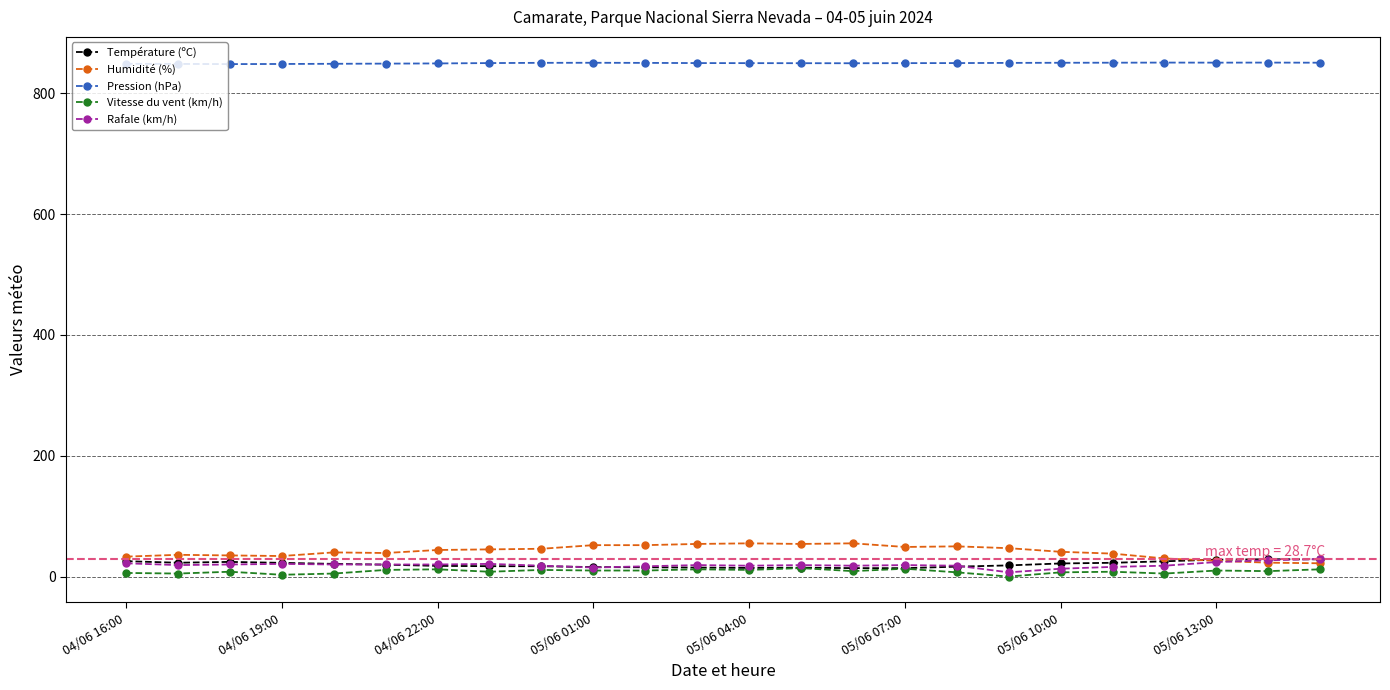

Does the chart have visible grid lines?

Yes